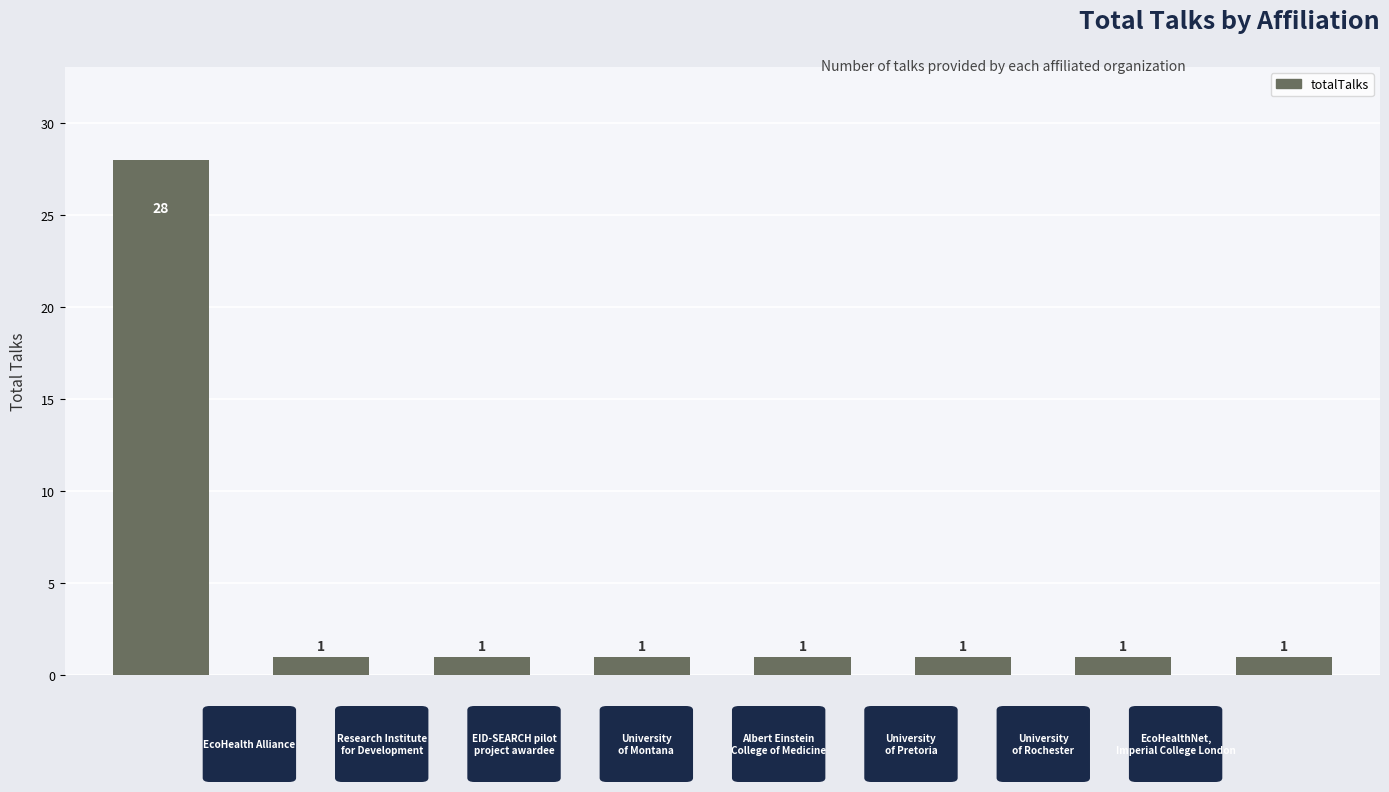

Reading left to right, transcribe all the data shown in this chart.

28	1	1	1	1	1	1	1